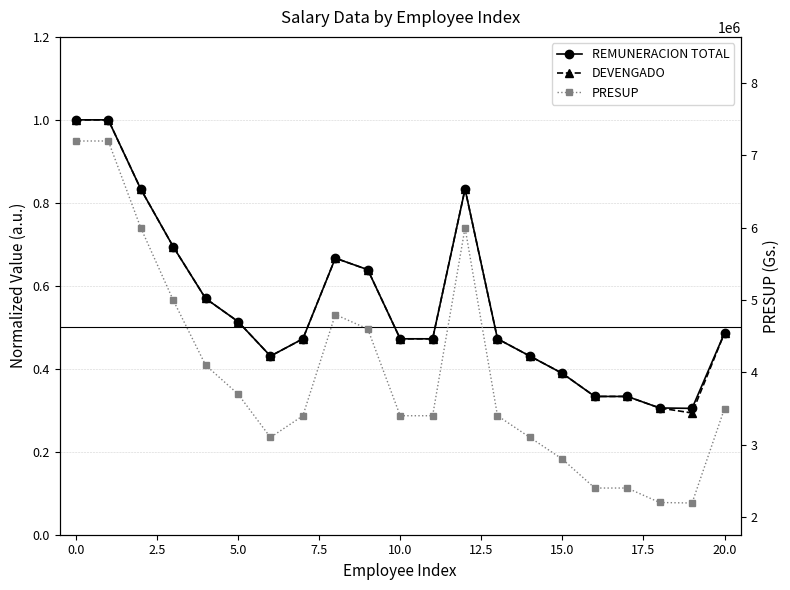

What is the value of the REMUNERACION TOTAL point at the 9th from the left?

0.7